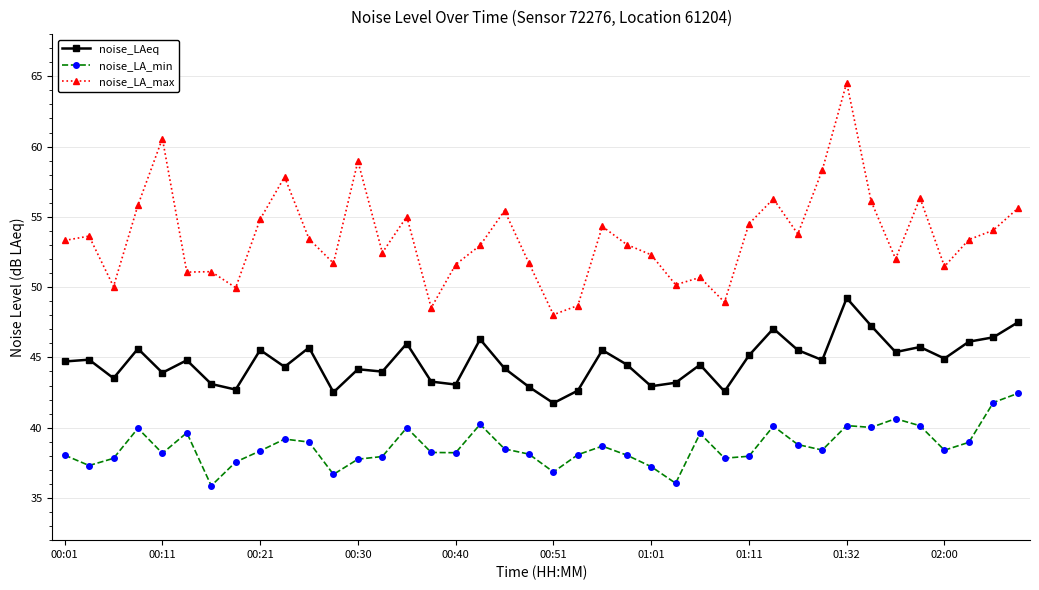

What is the value of the noise_LA_max point at the 16th from the left?

48.5